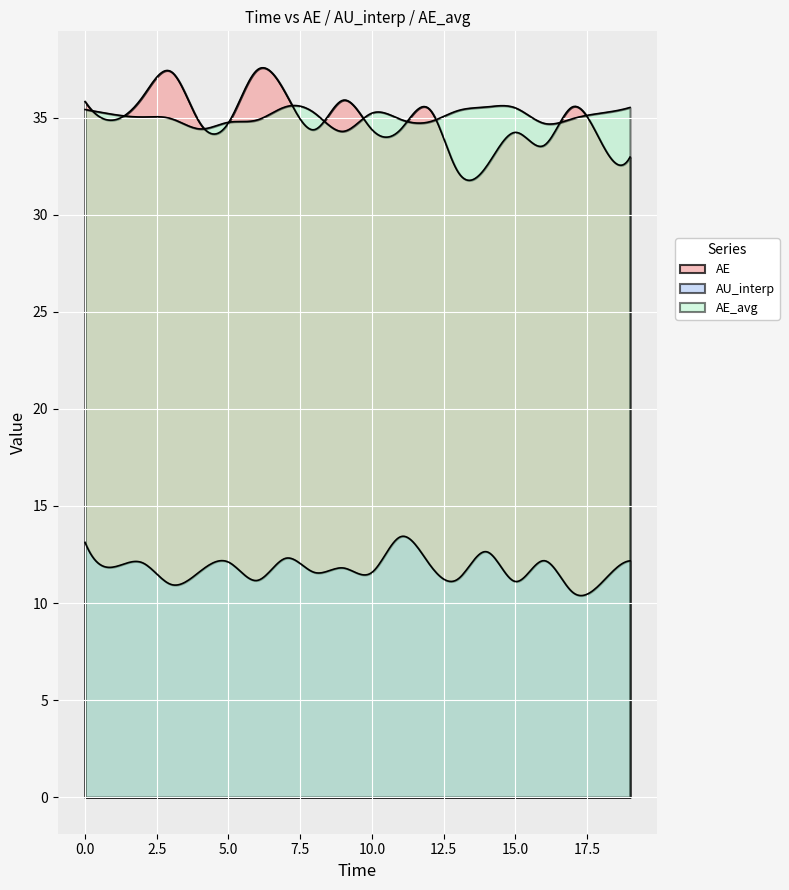

What is the average value of the AU_interp series?

12.0